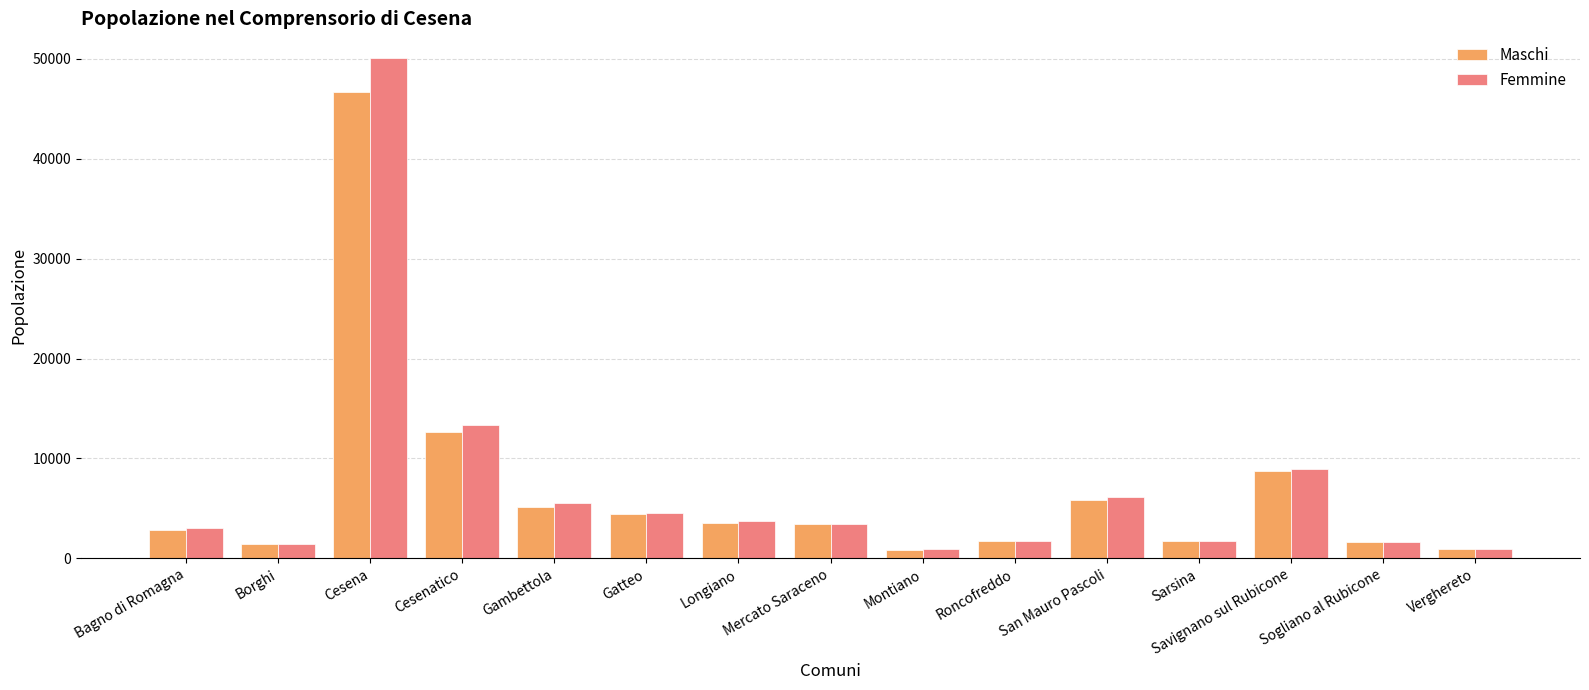

Which series has the widest spread of values?

Femmine